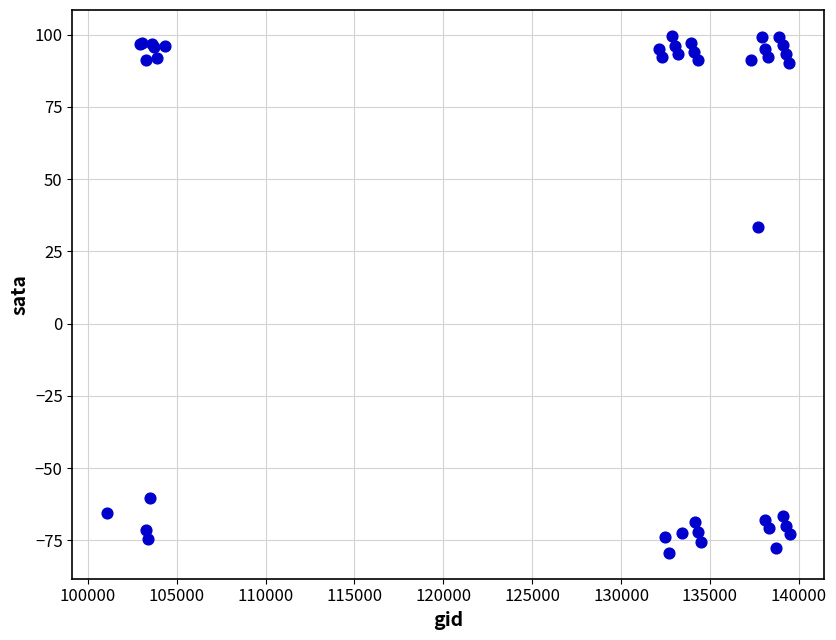

What Y value in the scatter plot is closest to 10?

33.5